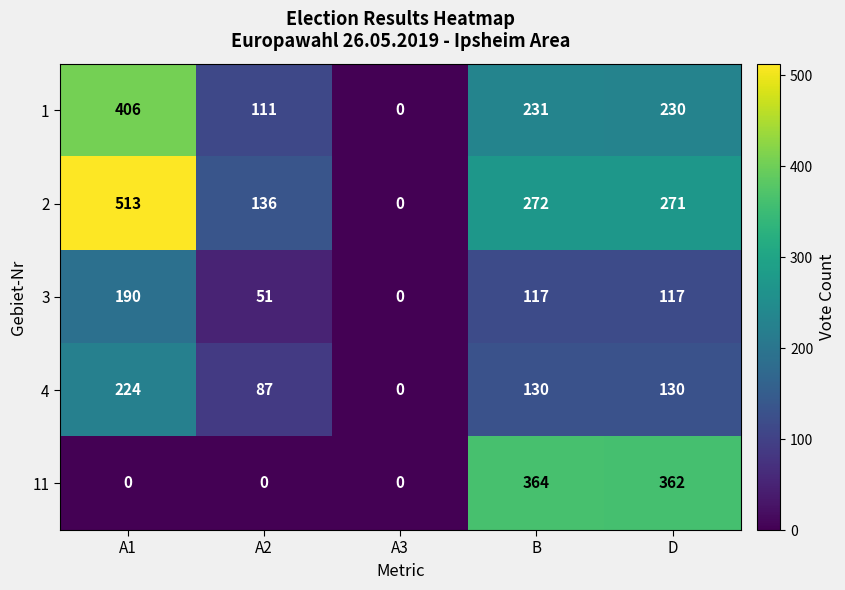

What is the maximum value shown in the chart?

513